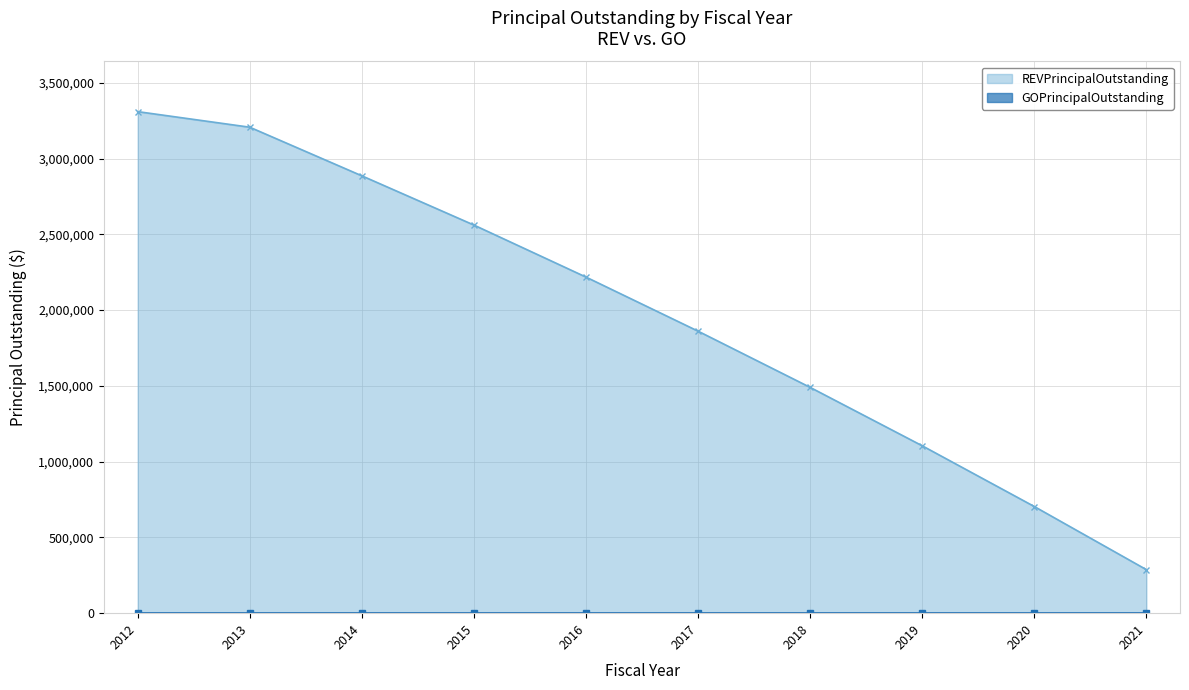

What is the sum of all values?

19630360.1